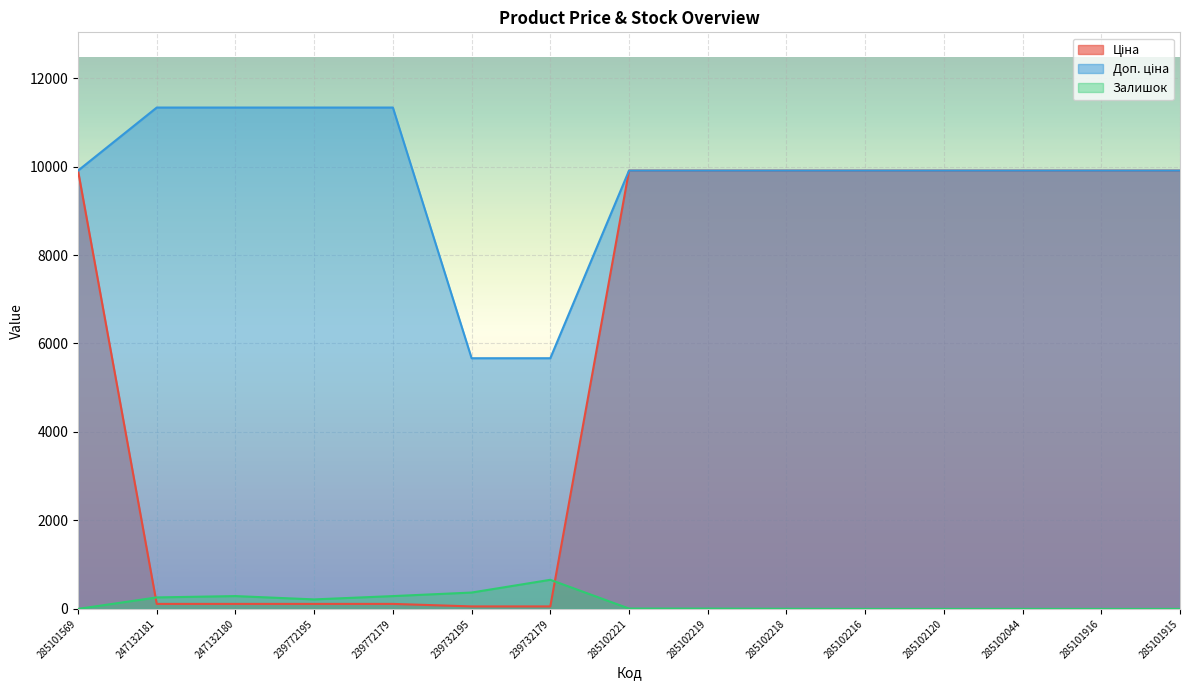

Rank the series by their maximum value, from lowest to highest.

Залишок, Ціна, Доп. ціна